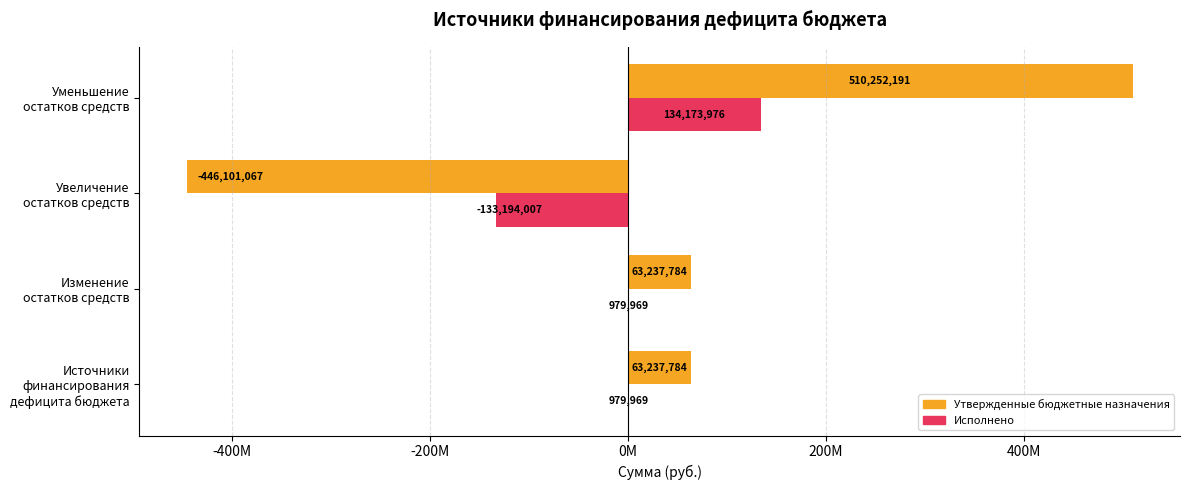

What is the greatest value displayed?

510252190.8